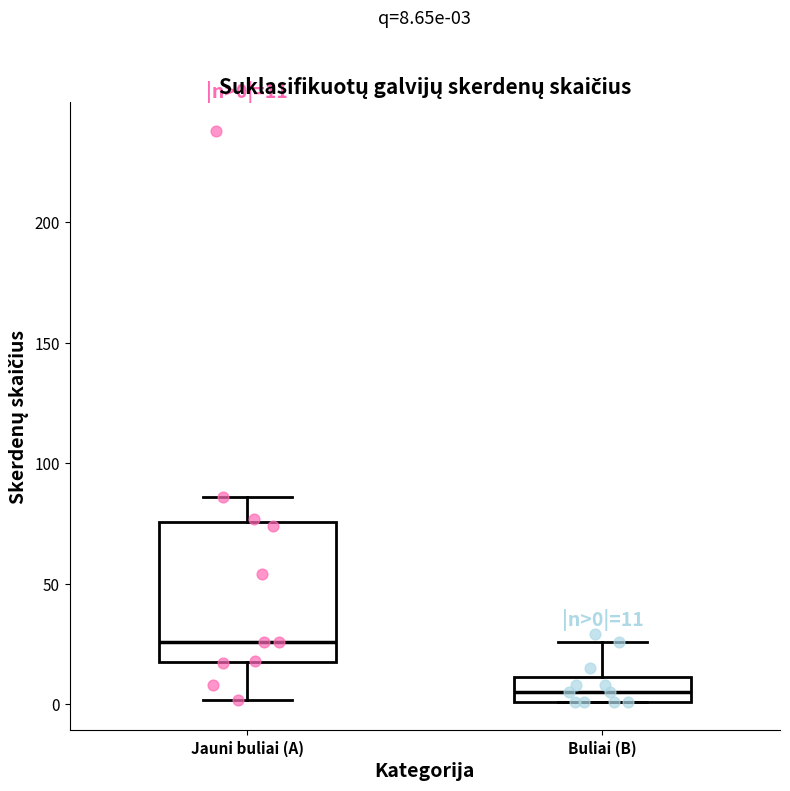

Which box's median line is the highest?

Jauni buliai (A)